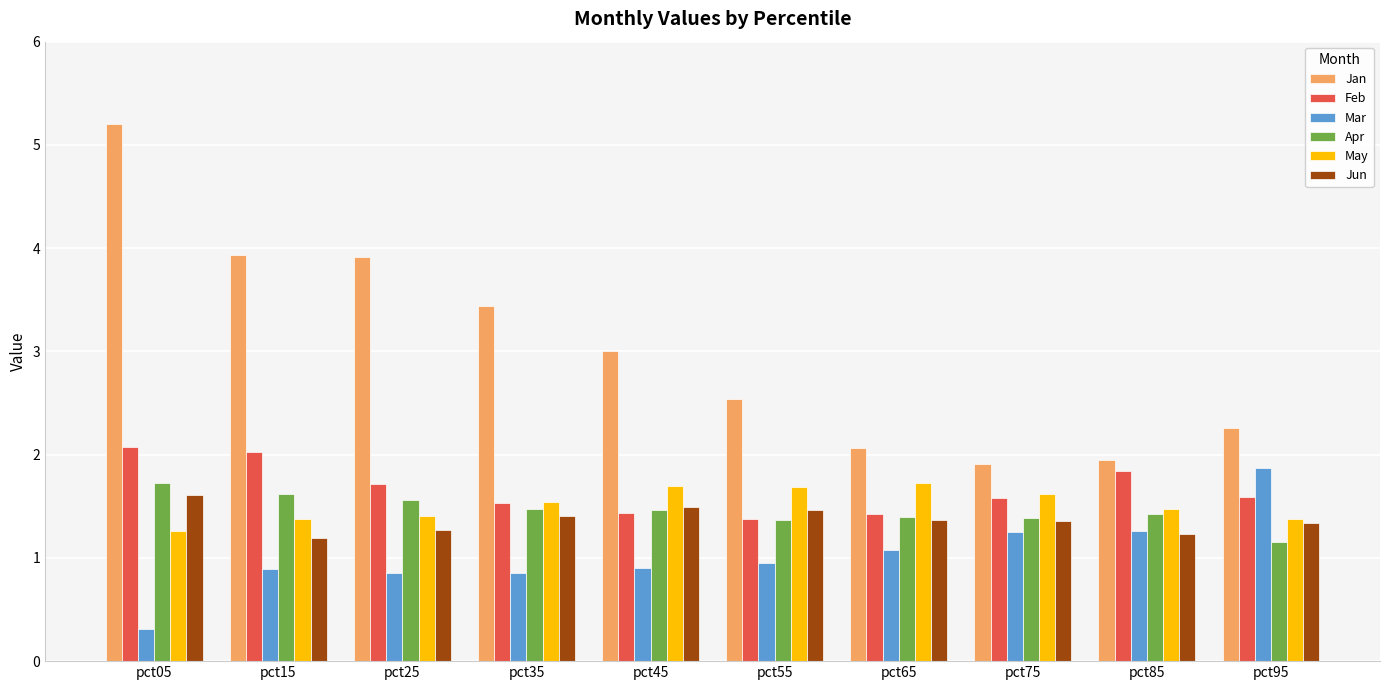

Which series has the largest total across all categories?

Jan